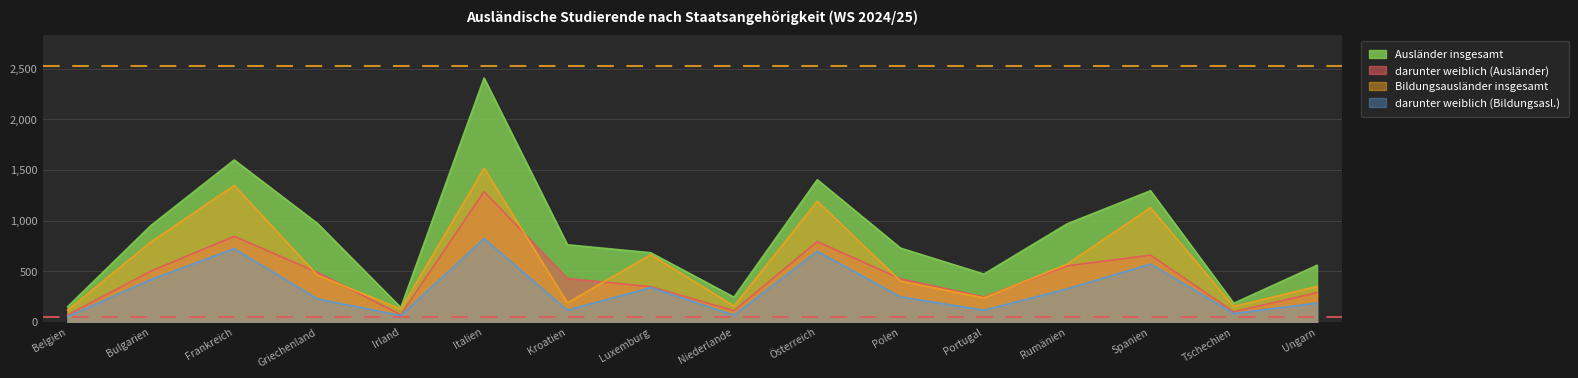

True or false: Bildungsausländer insgesamt and Ausländer insgesamt cross at least once.

False